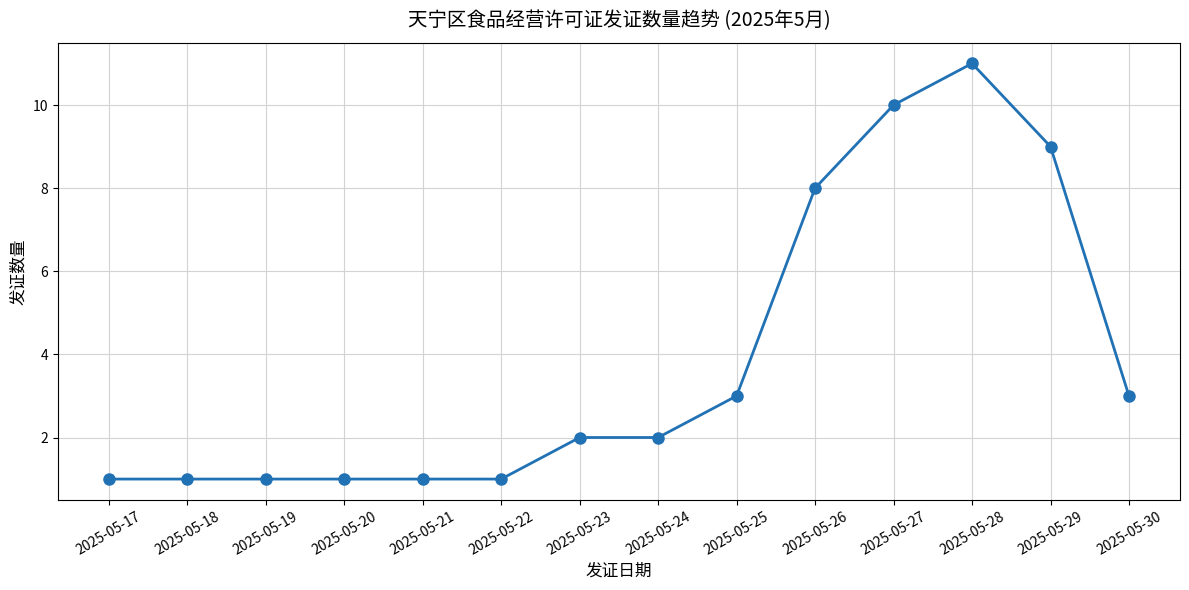

What is the greatest value displayed?

11